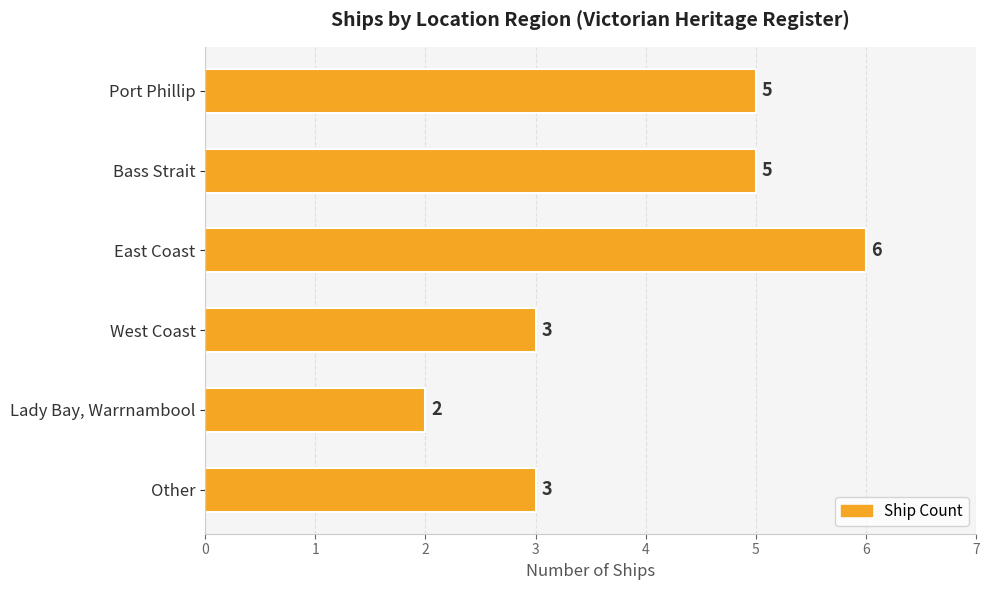

Is it true that the value at West Coast is 3?

True